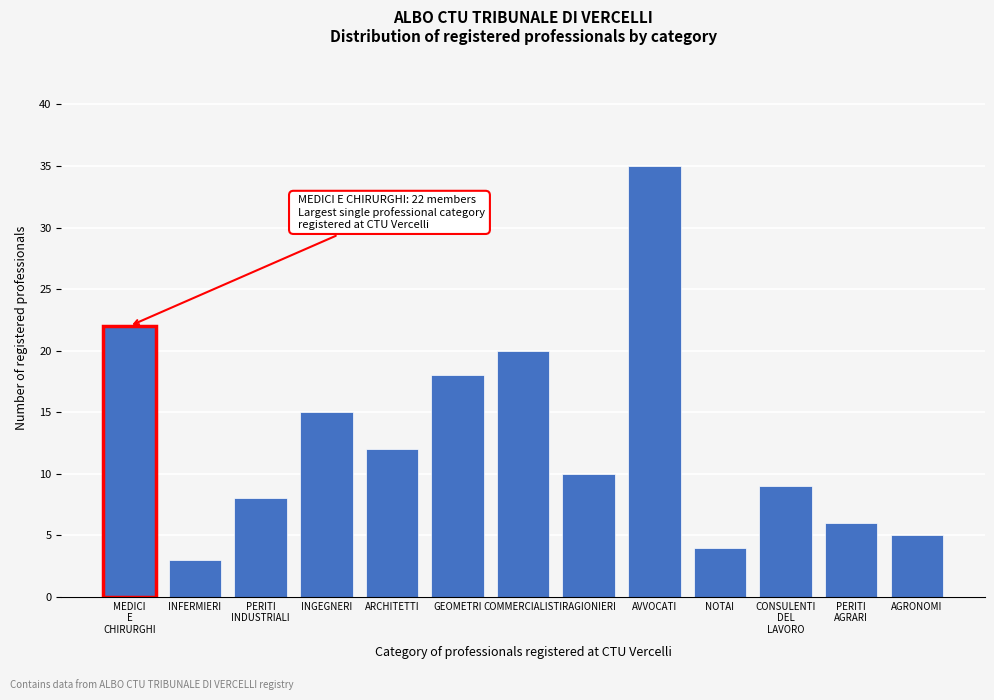

Reading left to right, extract all data points from this chart.

22	3	8	15	12	18	20	10	35	4	9	6	5